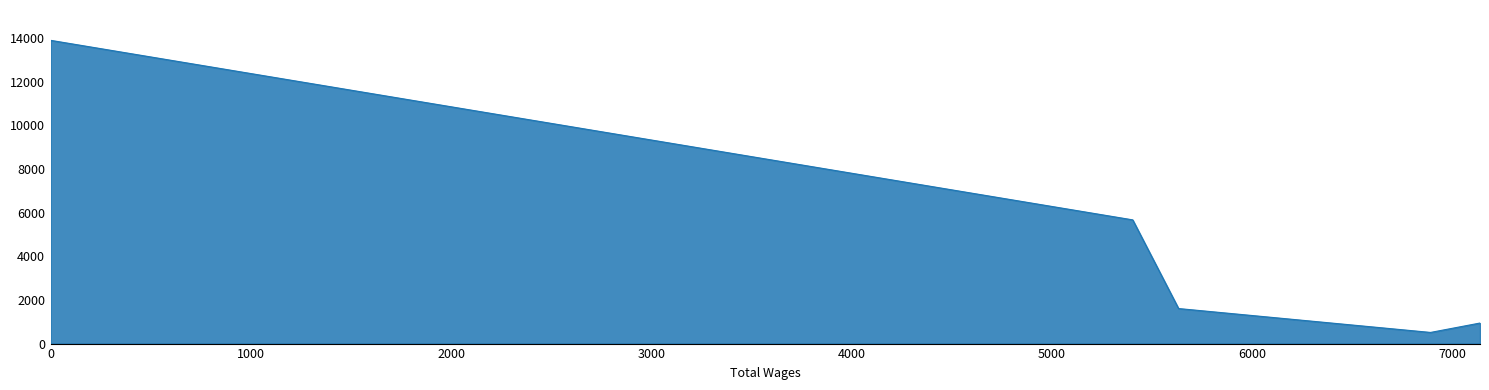

What is the sum of the values at 5403.0 and 5632.0?

7277